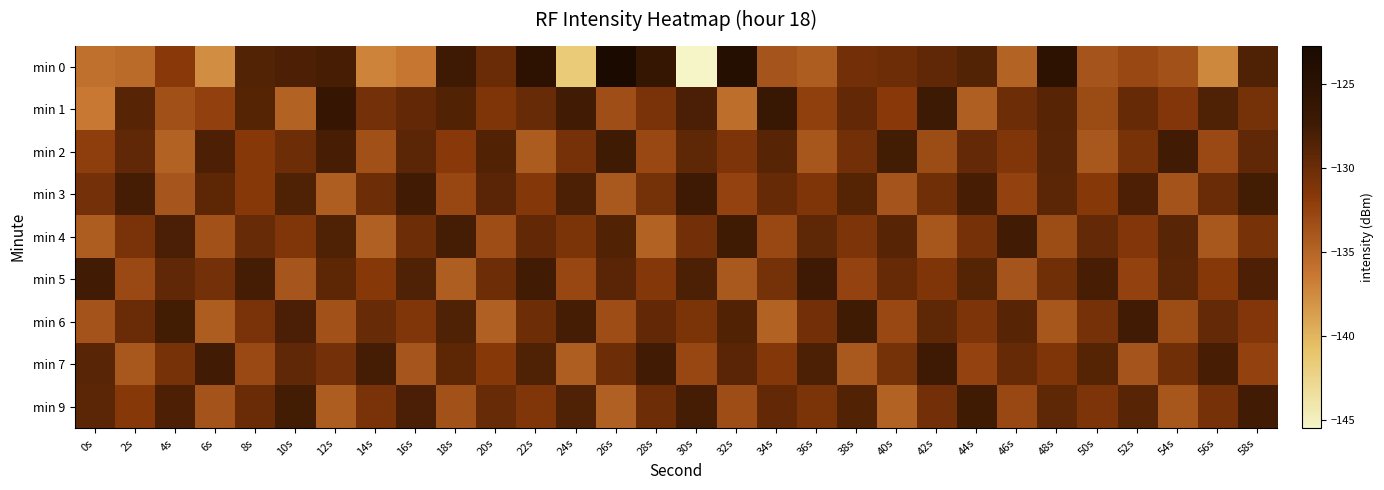

What is the total value across all series at 34s?

-1178.4